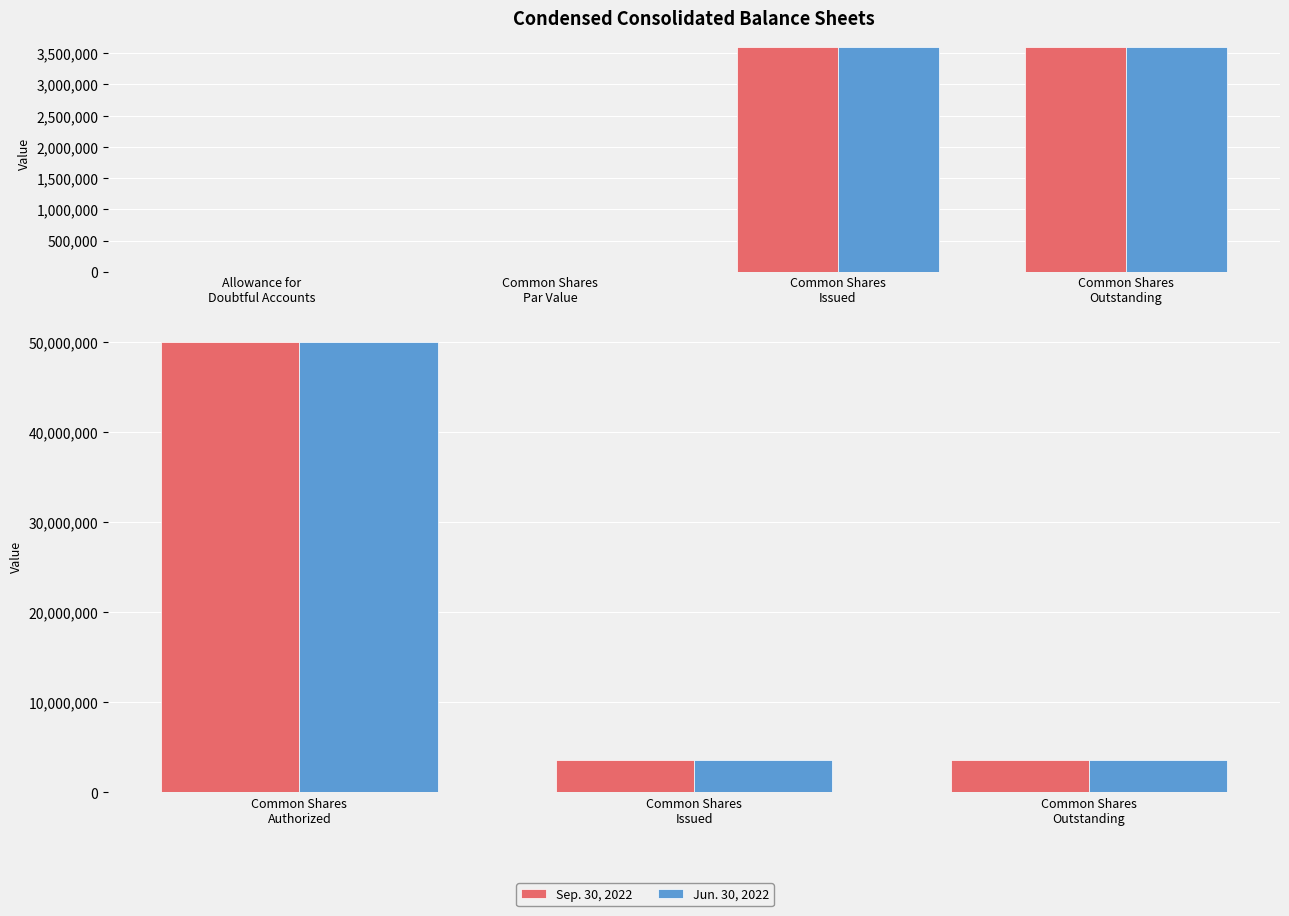

At Common Shares Authorized, list the series in order from largest to smallest.

Sep. 30, 2022, Jun. 30, 2022